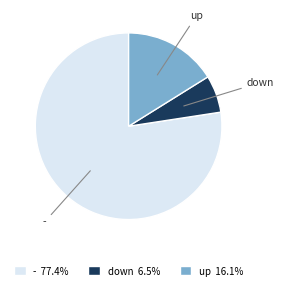

Is there any slice that represents more than half of the pie?

Yes